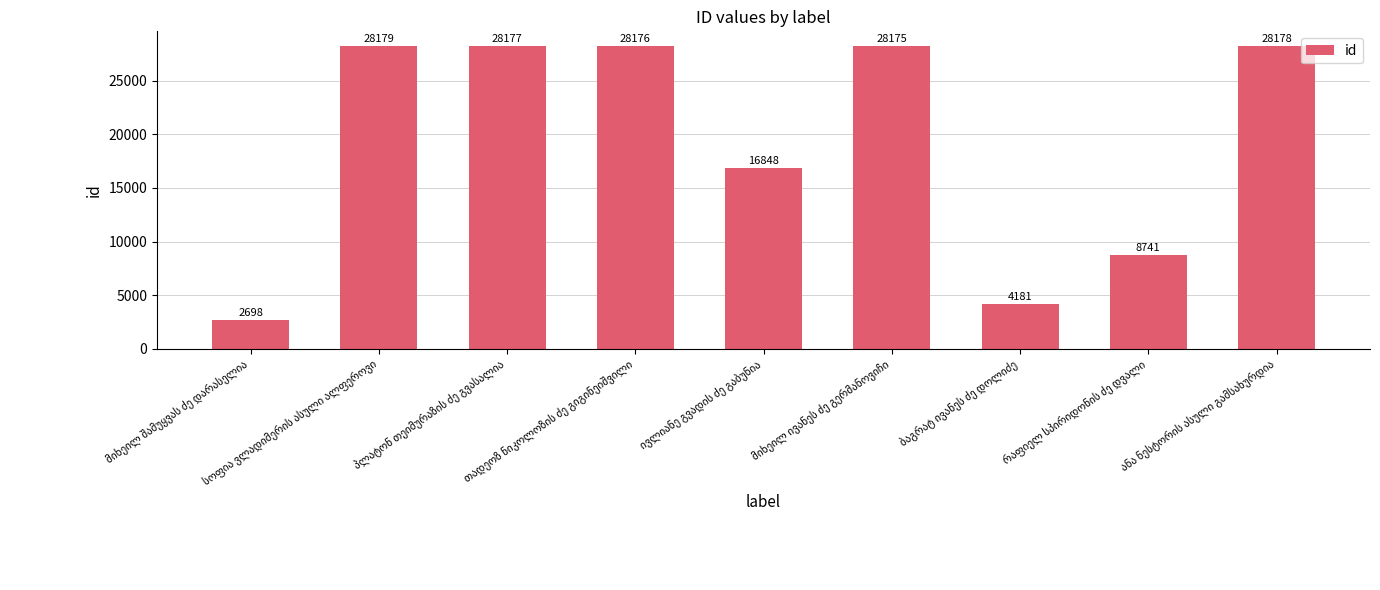

How many series are shown in this chart?

1